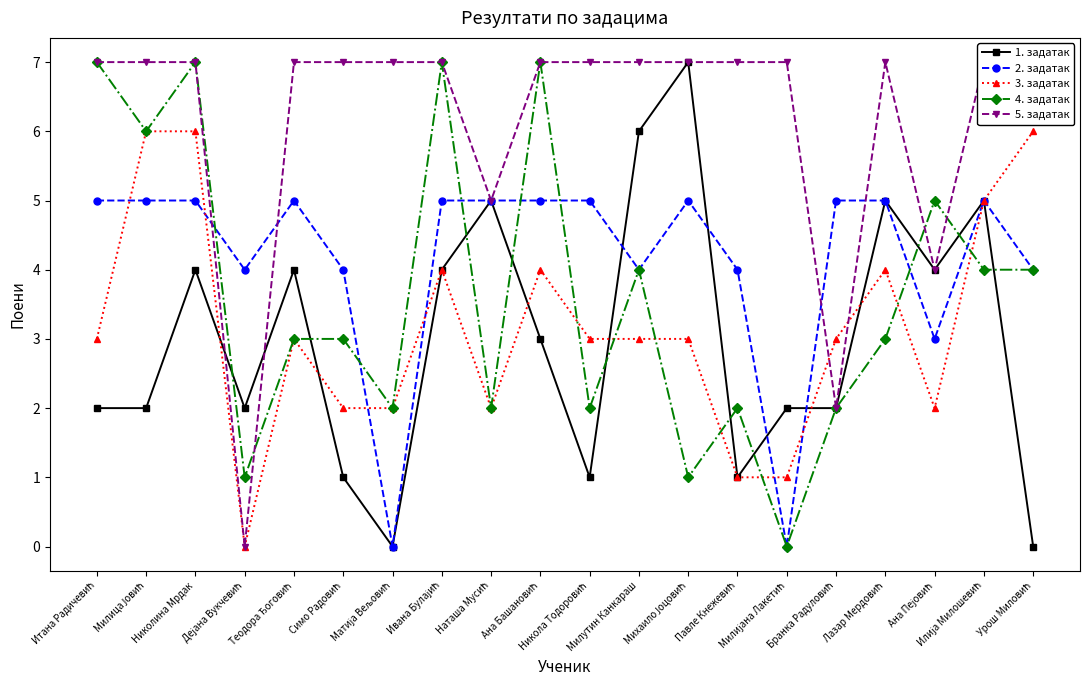

Does the chart have visible grid lines?

No